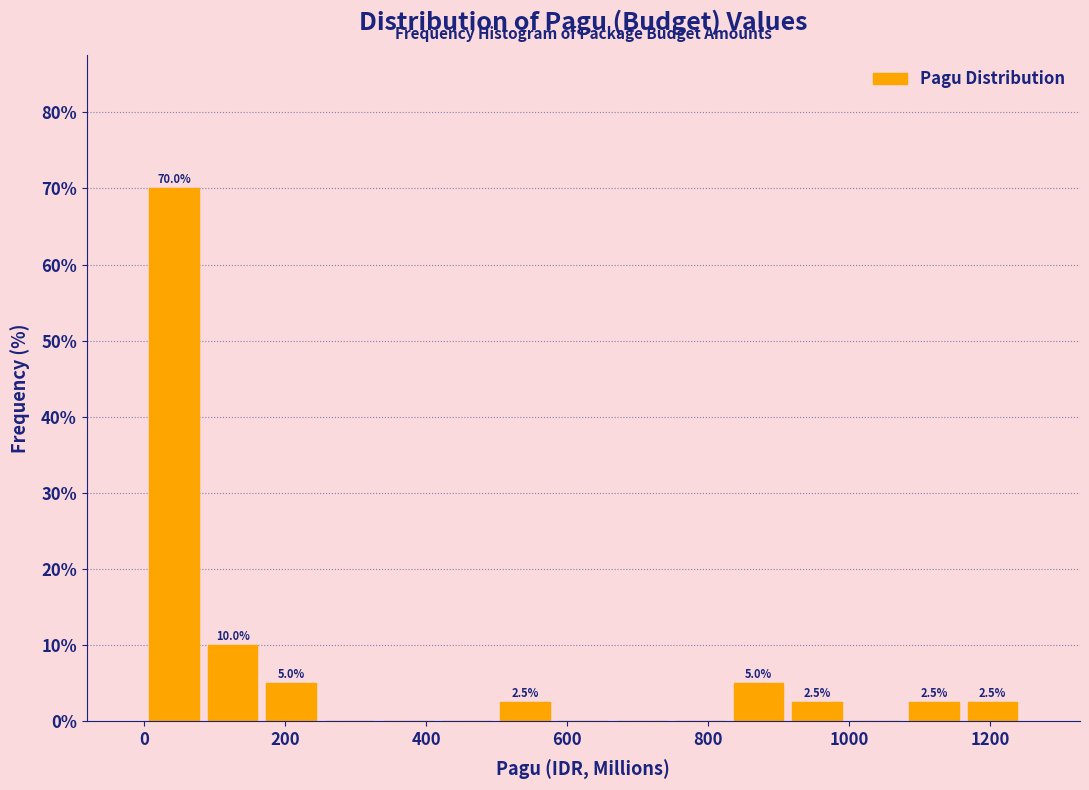

Over which range of the x-axis is the bar tallest?

0 to 80